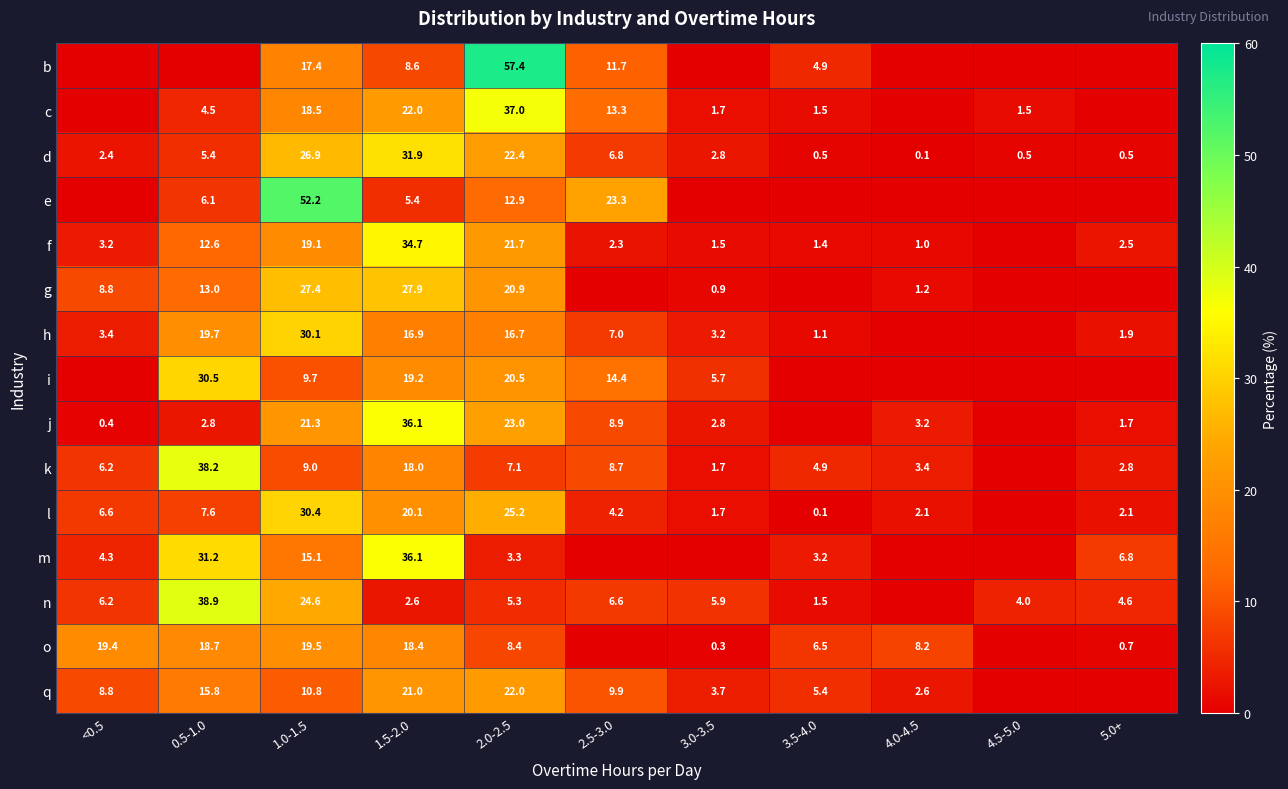

How many distinct data groups are displayed?

15